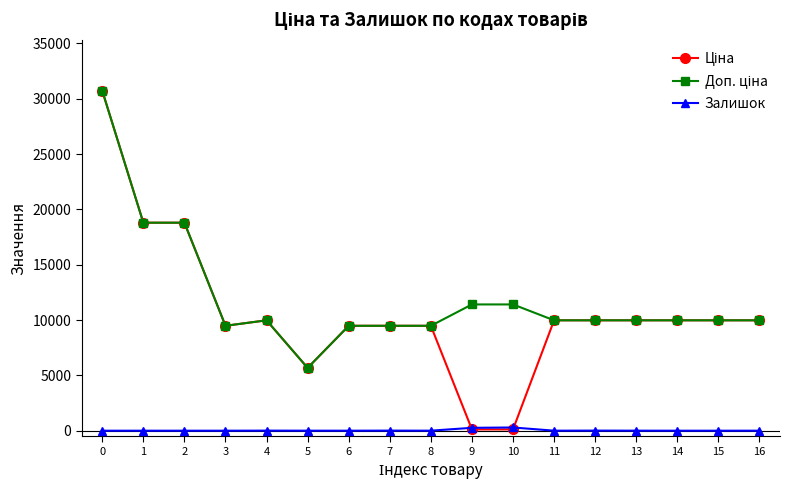

What is the maximum value shown in the chart?

30717.1